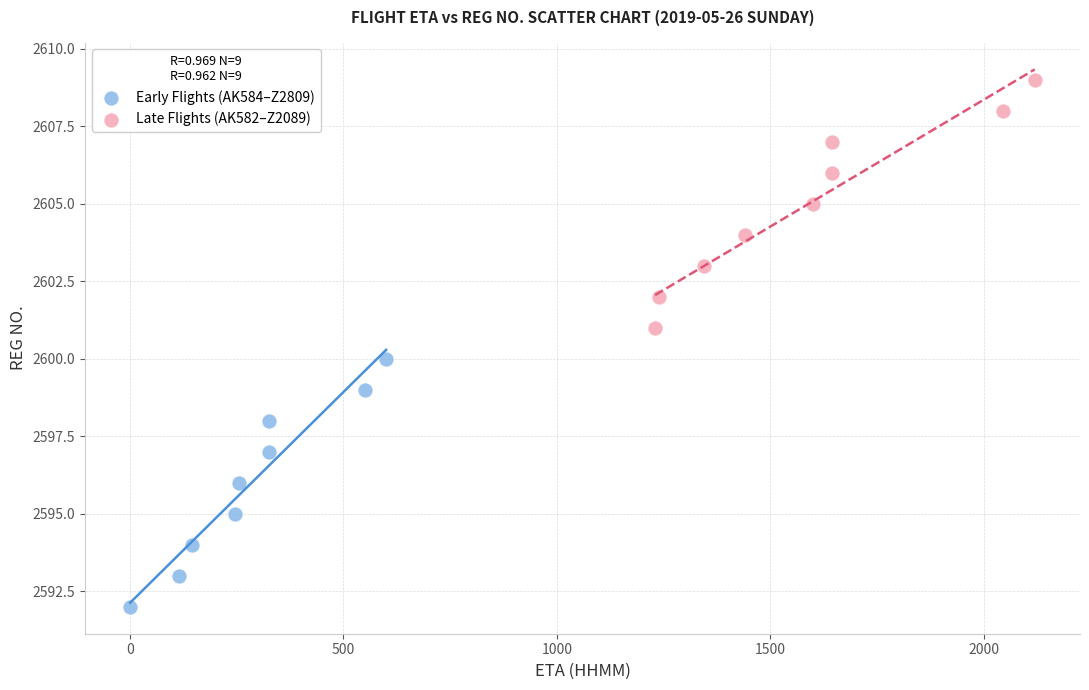

Which series reaches the maximum Y coordinate?

Late Flights (AK582–Z2089)